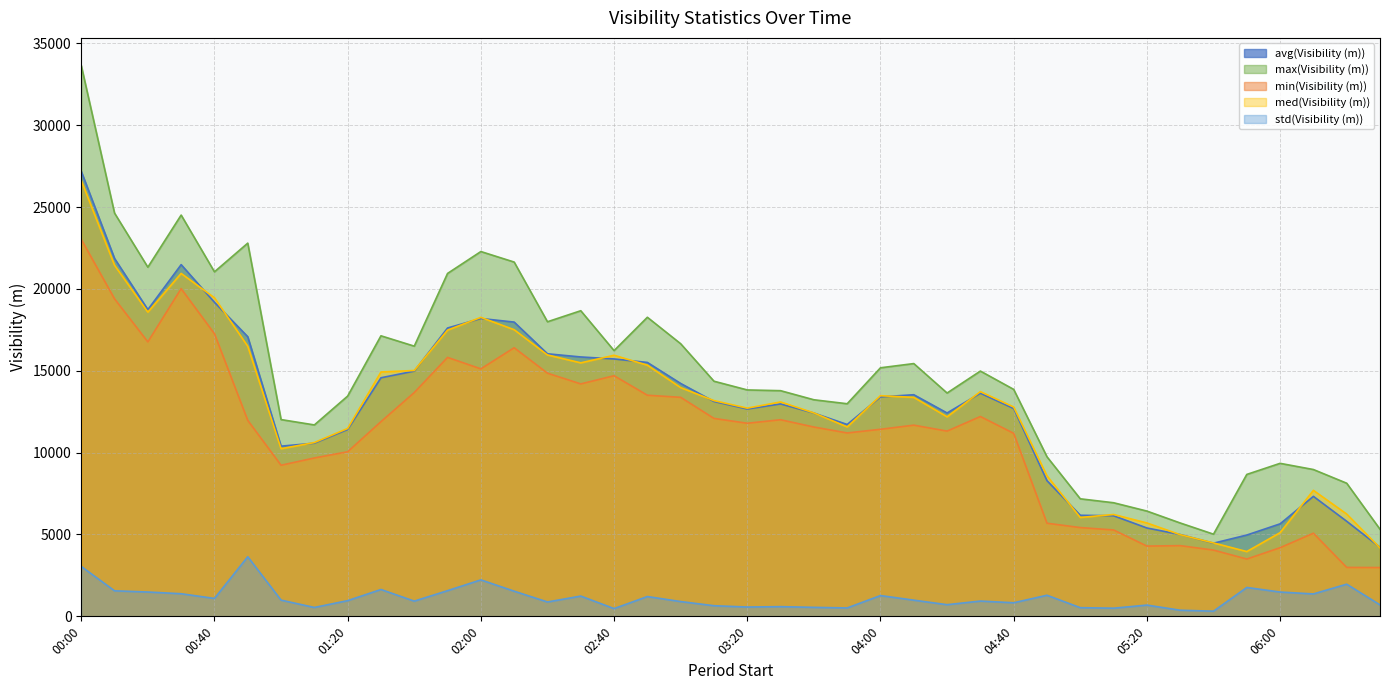

What is the value of the std(Visibility (m)) point at the 29th from the left?

829